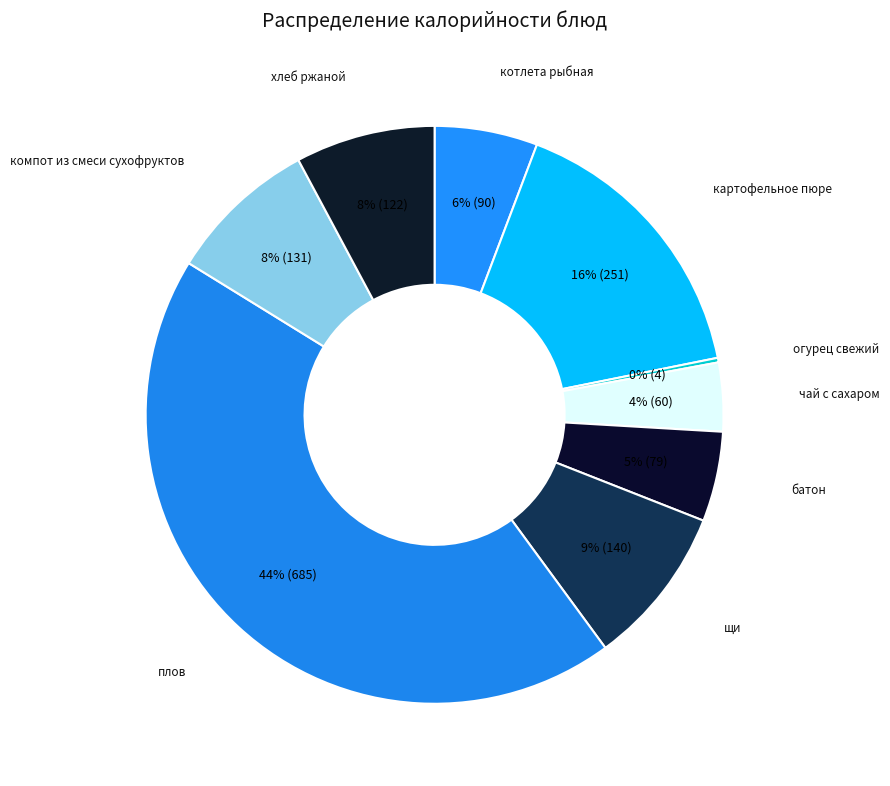

Between чай с сахаром and компот из смеси сухофруктов, which is larger?

компот из смеси сухофруктов